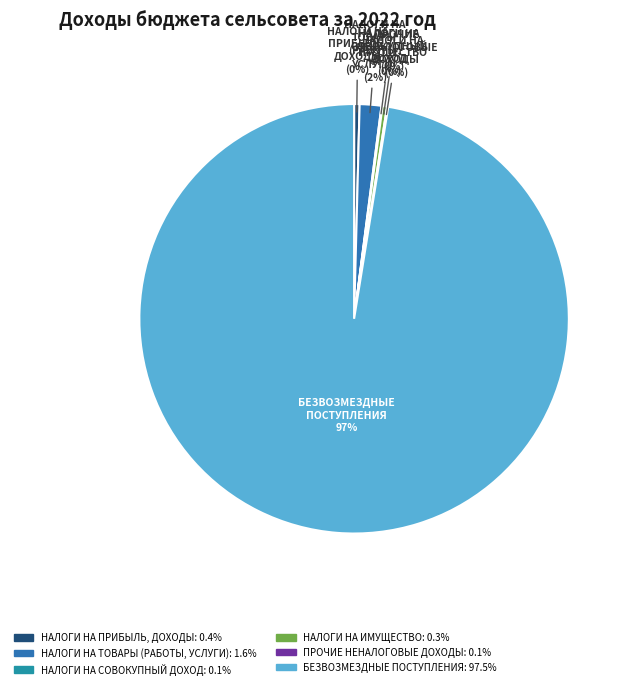

Is there any slice that represents more than half of the pie?

Yes